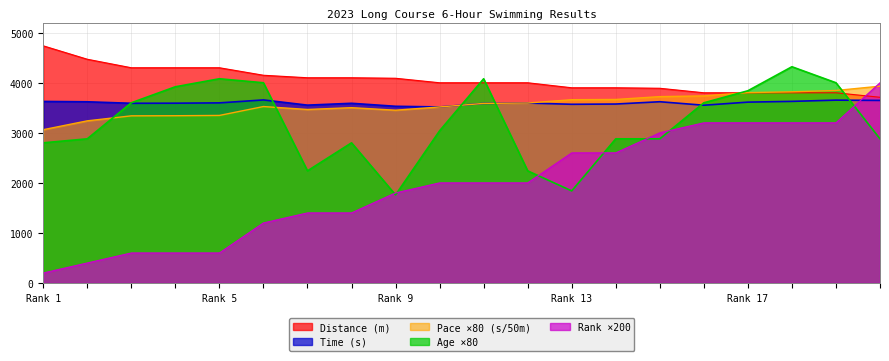

Reading left to right, extract all data points from this chart.

Distance (m): 4738.0	4470.0	4300.0	4300.0	4300.0	4150.0	4100.0	4100.0	4090.0	4000.0	4000.0	4000.0	3900.0	3900.0	3890.0	3800.0	3800.0	3800.0	3800.0	3710.0
Time (s): 3627.0	3620.0	3590.0	3592.0	3598.0	3657.0	3553.0	3590.0	3530.0	3517.0	3587.0	3595.0	3570.0	3575.0	3621.0	3551.0	3613.0	3628.0	3653.0	3647.0
Pace (s/50m): 3062.4	3239.2	3339.2	3341.6	3347.2	3524.8	3466.4	3502.4	3452.0	3516.8	3587.2	3595.2	3661.6	3666.4	3723.2	3737.6	3803.2	3819.2	3845.6	3932.0
Age: 2800.0	2880.0	3600.0	3920.0	4080.0	4000.0	2240.0	2800.0	1760.0	3040.0	4080.0	2240.0	1840.0	2880.0	2880.0	3600.0	3840.0	4320.0	4000.0	2880.0
Rank: 200.0	400.0	600.0	600.0	600.0	1200.0	1400.0	1400.0	1800.0	2000.0	2000.0	2000.0	2600.0	2600.0	3000.0	3200.0	3200.0	3200.0	3200.0	4000.0